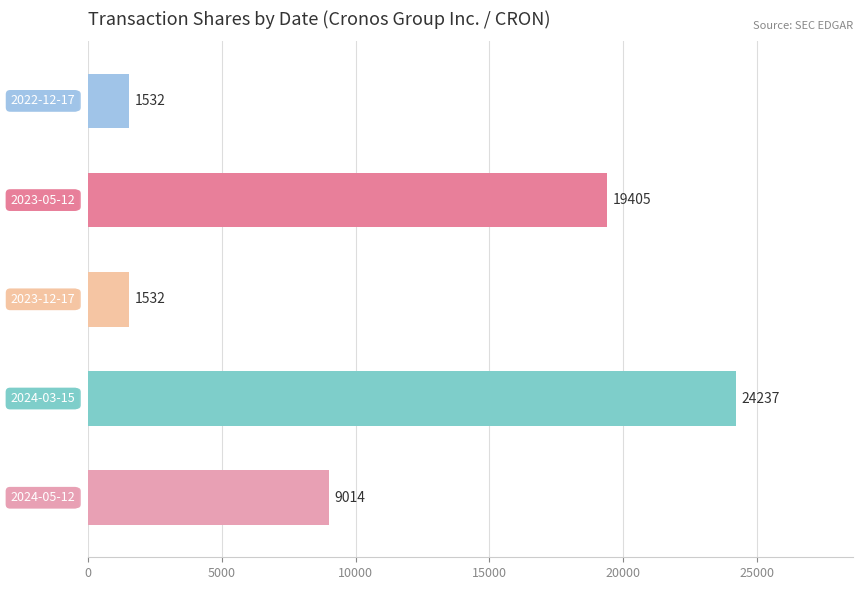

What is the average value?

11144